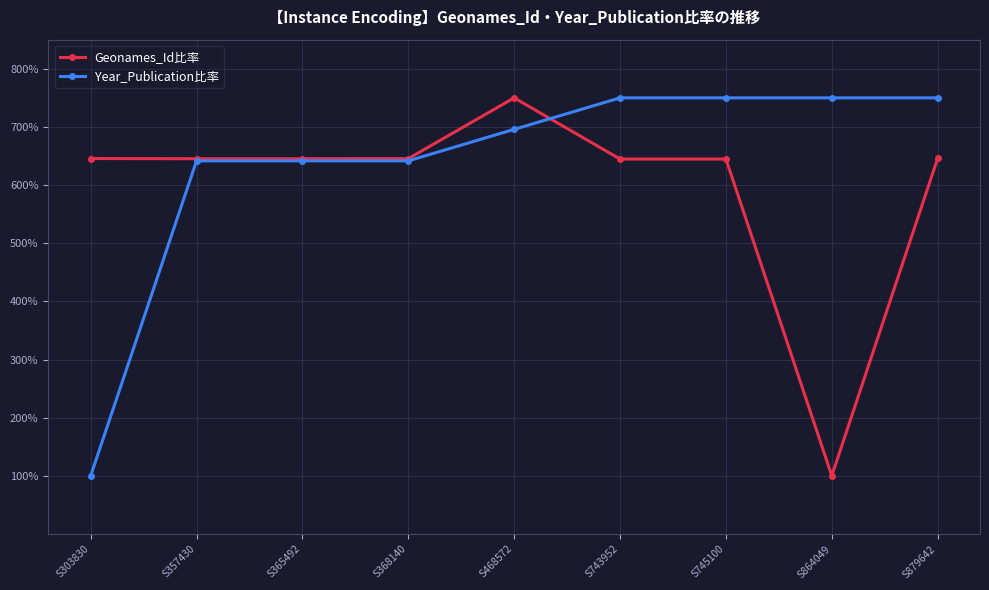

What is the smallest value displayed?

100.0